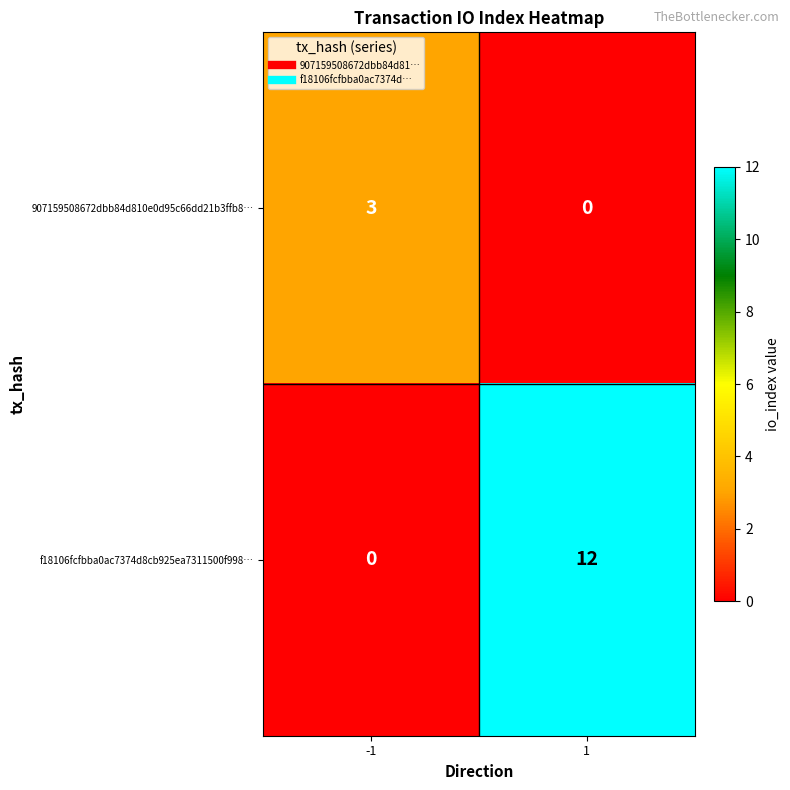

The 907159508672dbb84d810e0d95c66dd21b3ffb8… series shows 0 at 1. True or false?

True